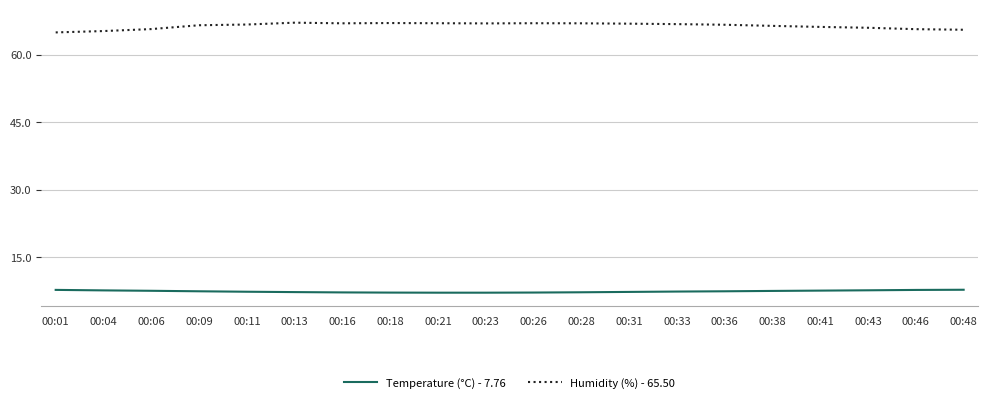

True or false: Humidity (%) - 65.50 and Temperature (°C) - 7.76 intersect in this chart.

False